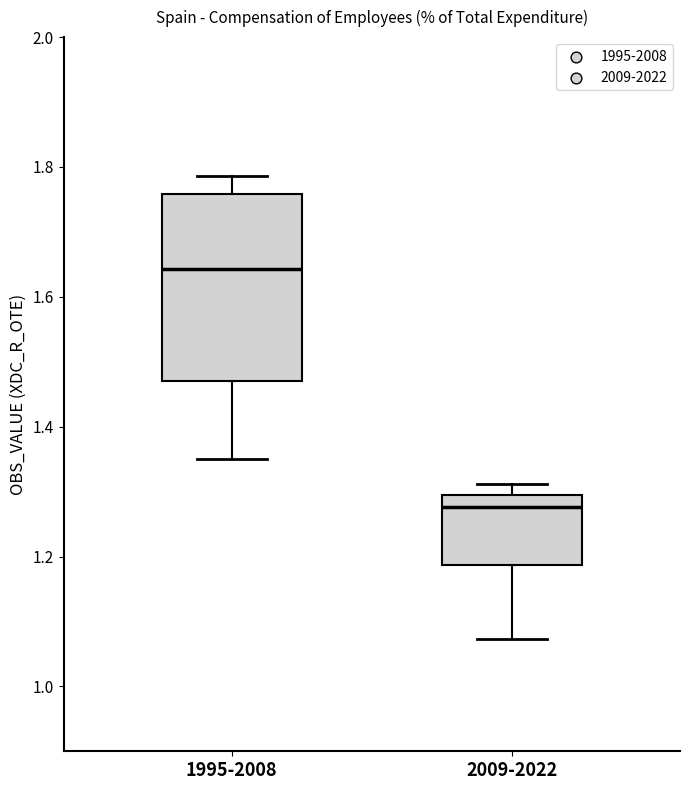

Reading left to right, read every box against the y-axis: the position of its median line, the range the box covers, and the ends of its whiskers. The values are not printed on the chart, so give them approximately, as read against the axis.

1995-2008: median 1.64, box 1.48 to 1.76, whiskers 1.36 to 1.78
2009-2022: median 1.28, box 1.18 to 1.30, whiskers 1.08 to 1.32